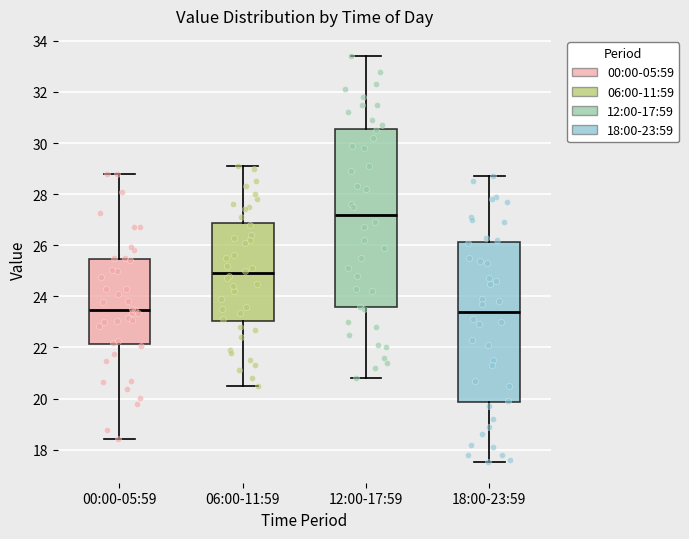

Reading left to right, transcribe this box plot: for each box, give where its median line is, the range the box spans, and where its two whiskers end, as read against the y-axis. The values are not printed on the chart, so give them approximately, as read against the axis.

00:00-05:59: median 23.4, box 22.2 to 25.4, whiskers 18.4 to 28.8
06:00-11:59: median 25.0, box 23.0 to 26.8, whiskers 20.6 to 29.2
12:00-17:59: median 27.2, box 23.6 to 30.6, whiskers 20.8 to 33.4
18:00-23:59: median 23.4, box 19.8 to 26.2, whiskers 17.6 to 28.8